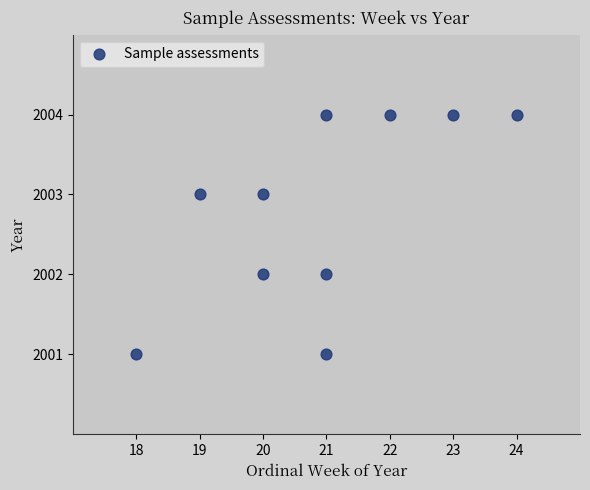

What is the range of Y values (max minus min)?

3